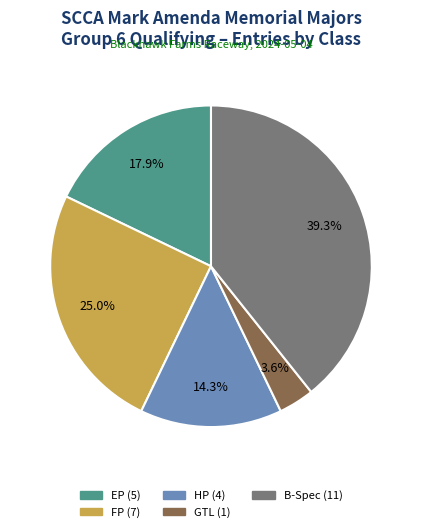

Which slice is the largest?

B-Spec